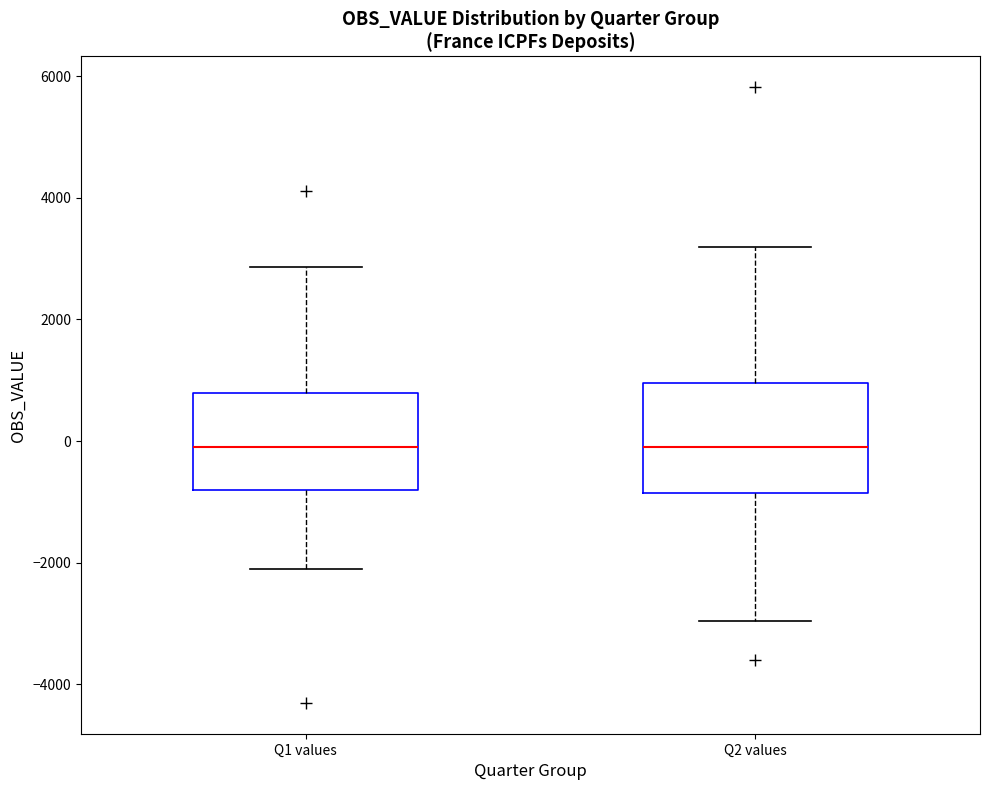

Reading left to right, transcribe this box plot: for each box, give where its median line is, the range the box spans, and where its two whiskers end, as read against the y-axis. The values are not printed on the chart, so give them approximately, as read against the axis.

Q1 values: median 0, box -800 to 800, whiskers -2200 to 2800
Q2 values: median 0, box -800 to 1000, whiskers -3000 to 3200